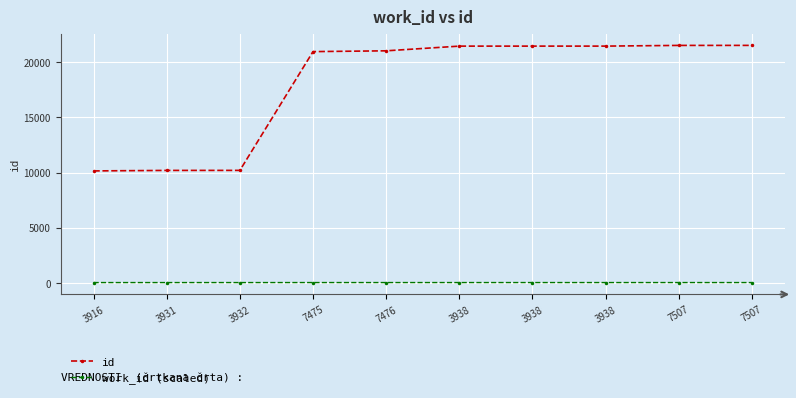

Does the chart have visible grid lines?

Yes